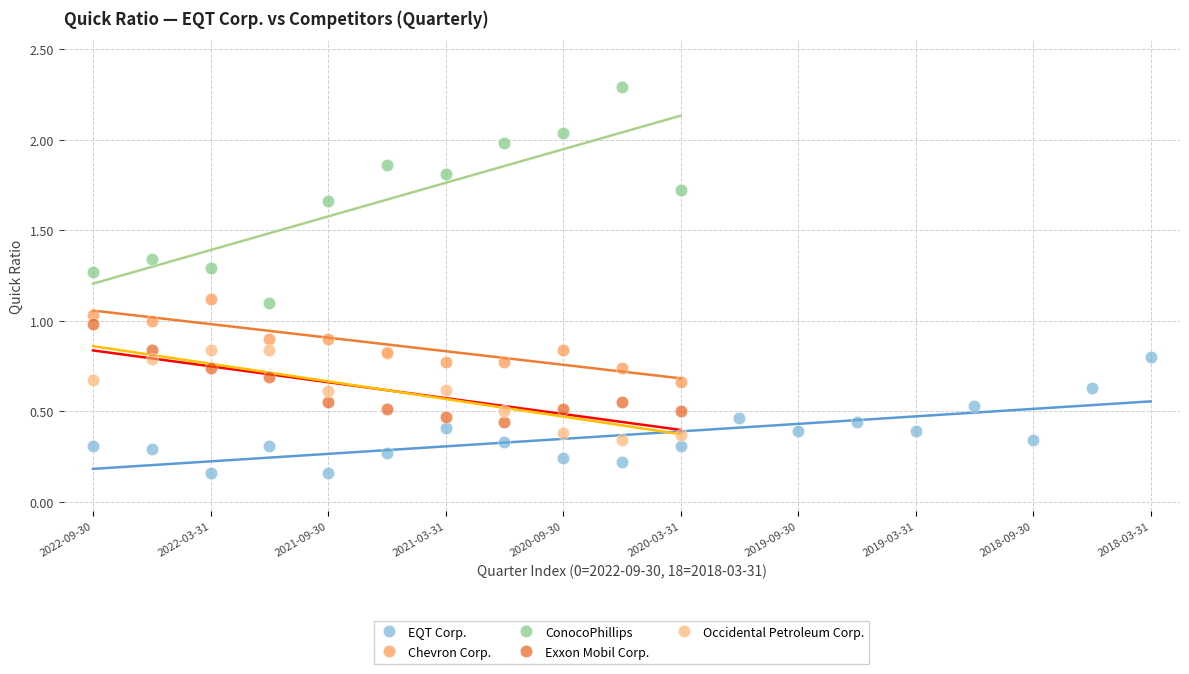

What are all the series names shown in the legend?

EQT Corp., Chevron Corp., ConocoPhillips, Exxon Mobil Corp., Occidental Petroleum Corp.